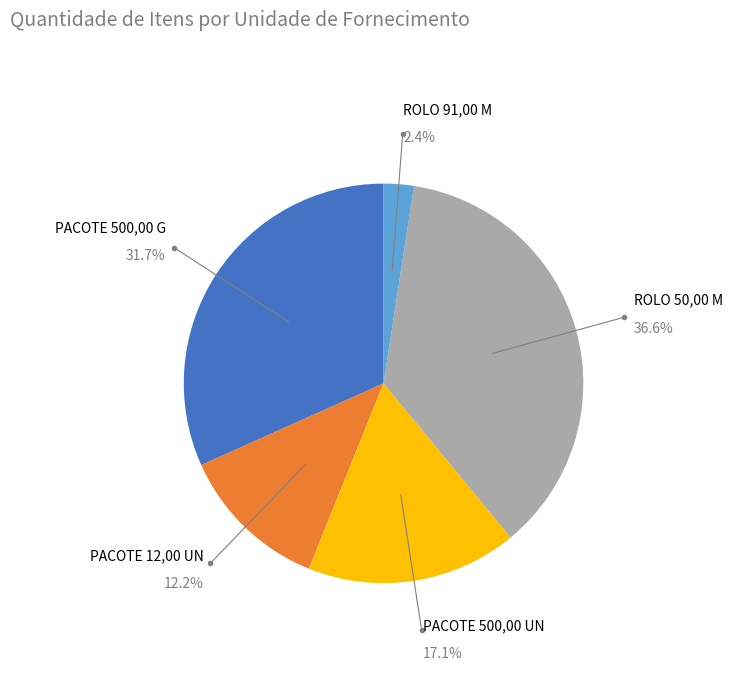

Is there any slice that represents more than half of the pie?

No